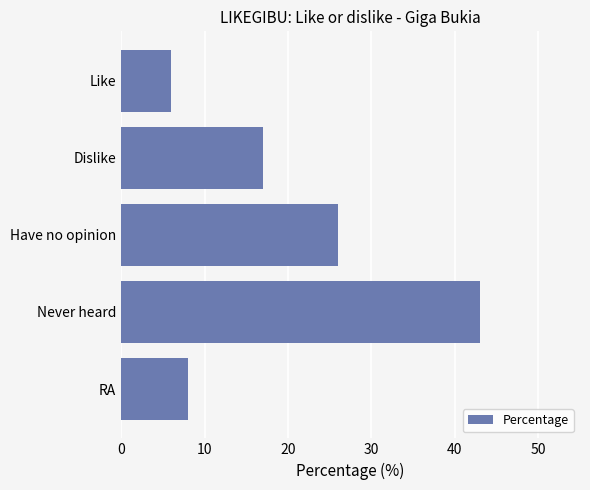

The value at Have no opinion is 26. True or false?

True